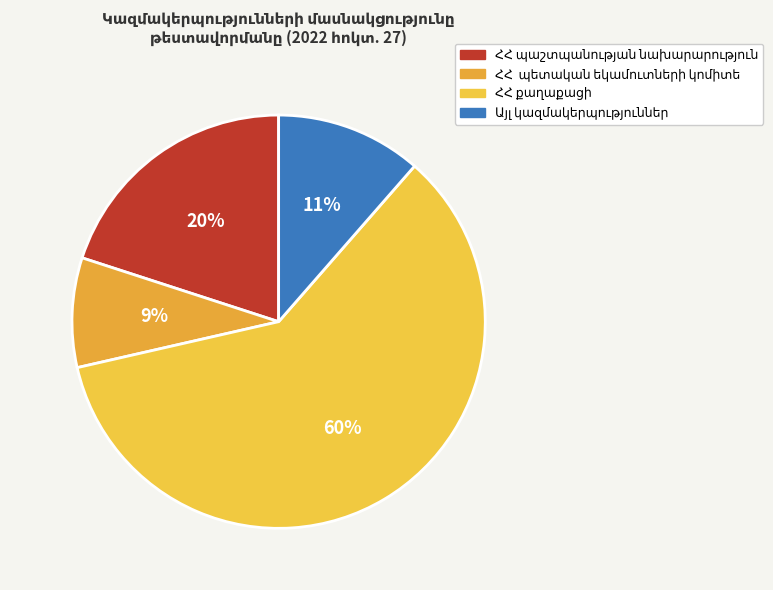

Which category has the smallest portion of the pie?

ՀՀ  պետական եկամուտների կոմիտե